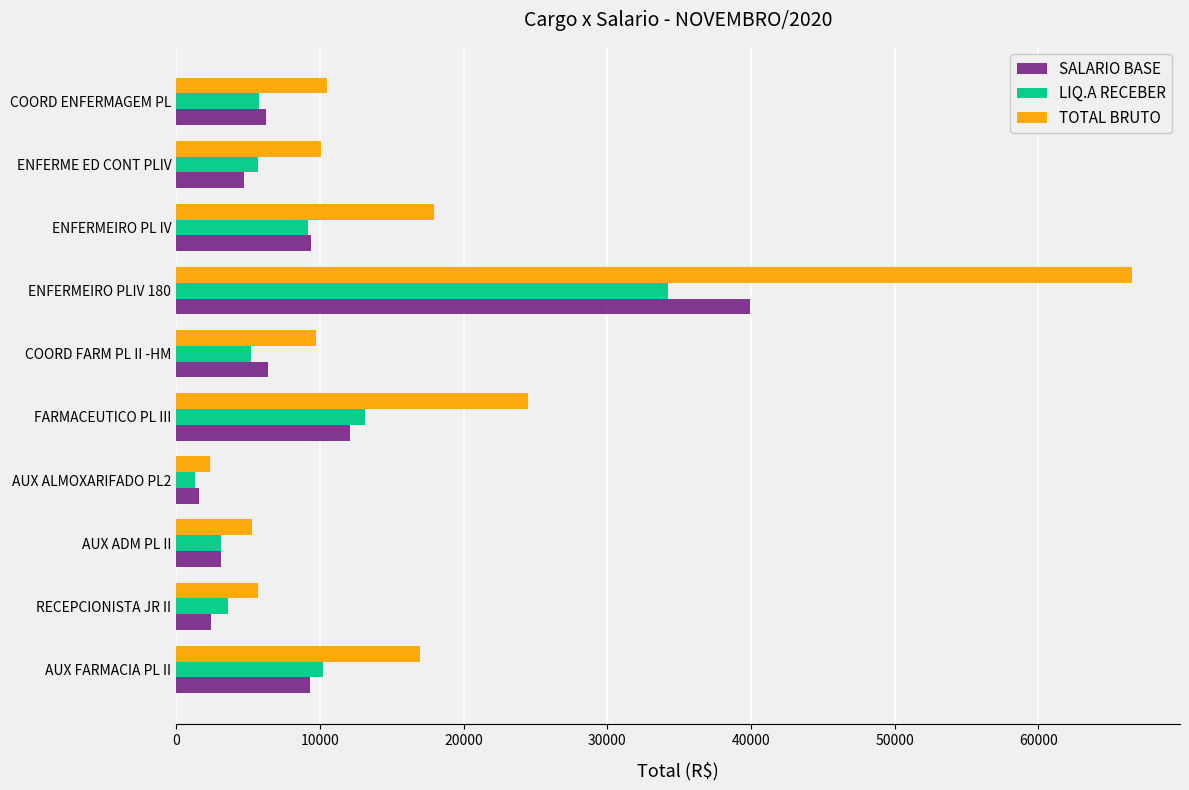

What is the total value across all series at COORD ENFERMAGEM PL?

22509.5